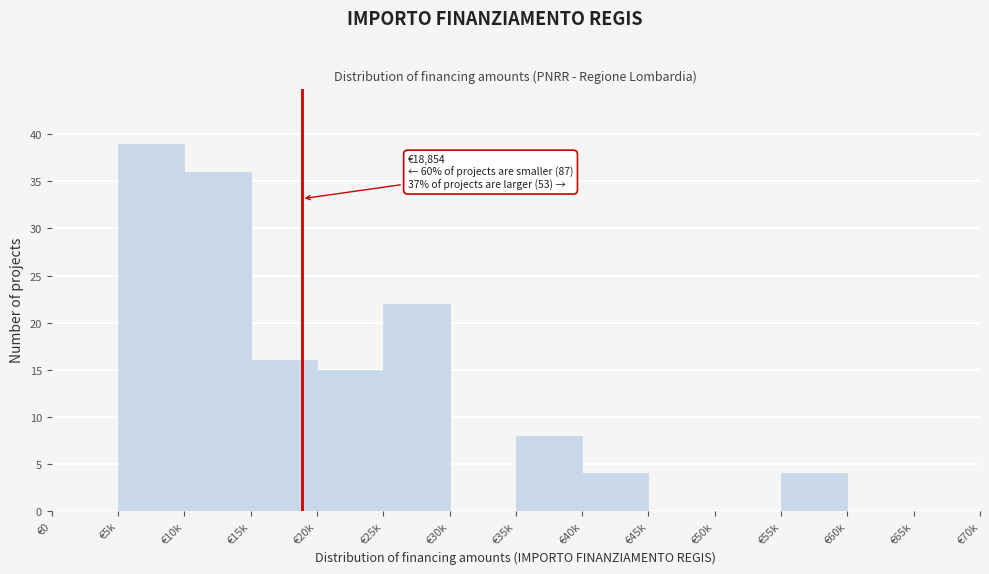

Reading right to left, what are all the values shown in this chart?

€65k=0	€60k=0	€55k=4	€50k=0	€45k=0	€40k=4	€35k=8	€30k=0	€25k=22	€20k=15	€15k=16	€10k=36	€5k=39	€0=0